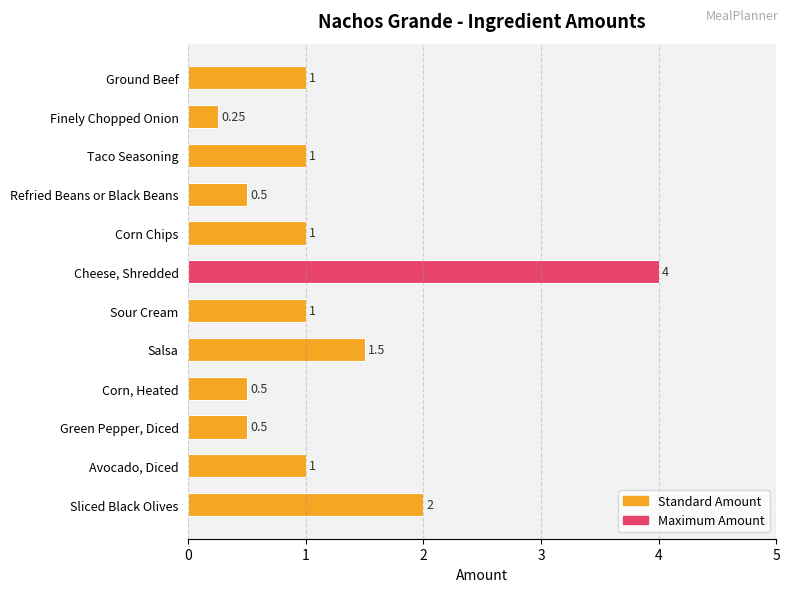

What is the sum of the values at Sour Cream and Sliced Black Olives?

3.0